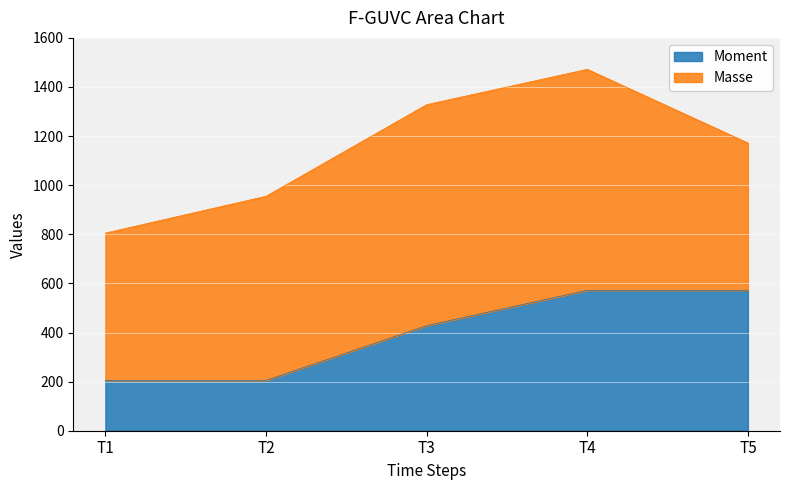

What is the difference between the second highest and minimum values in the Moment series?

367